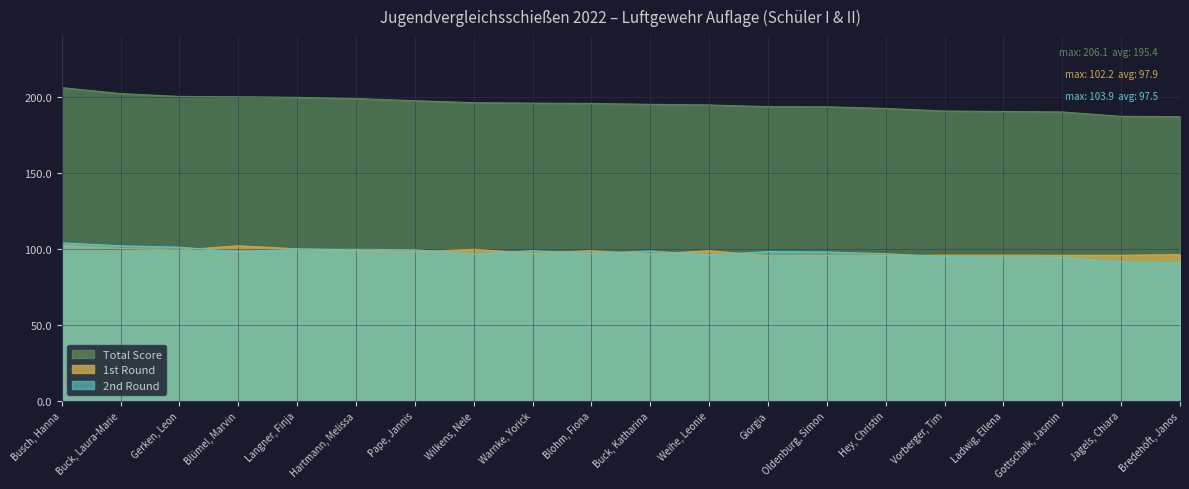

What is the average value of the Total series?

195.4